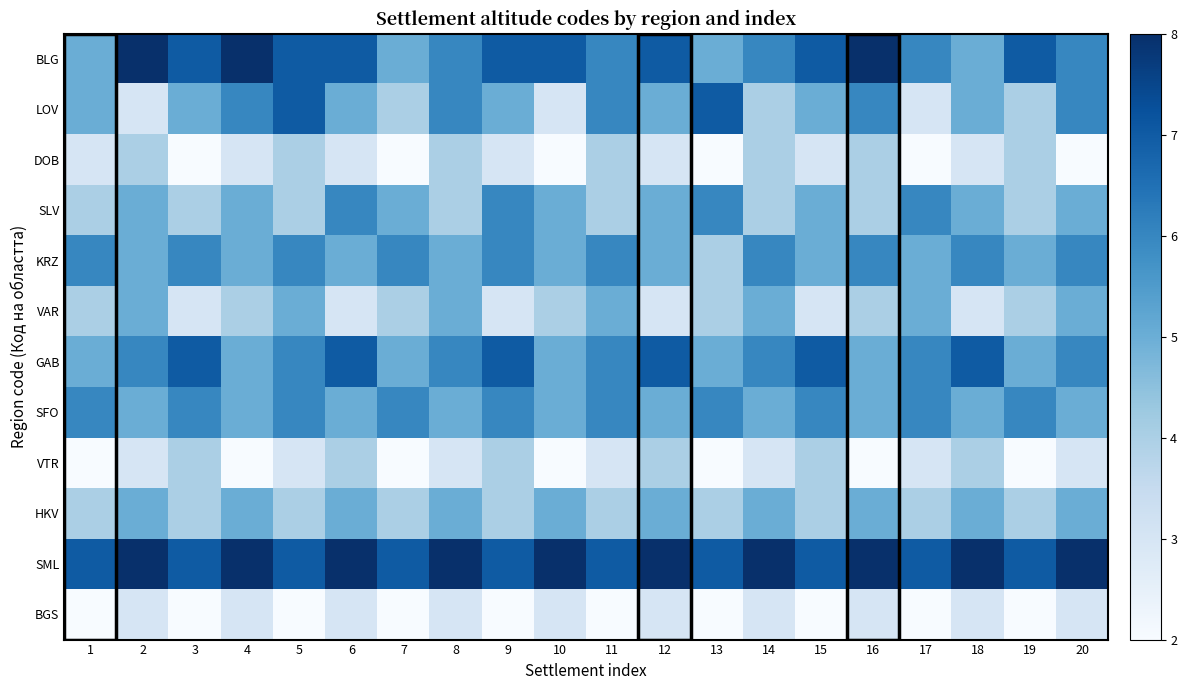

What is the smallest value displayed?

2